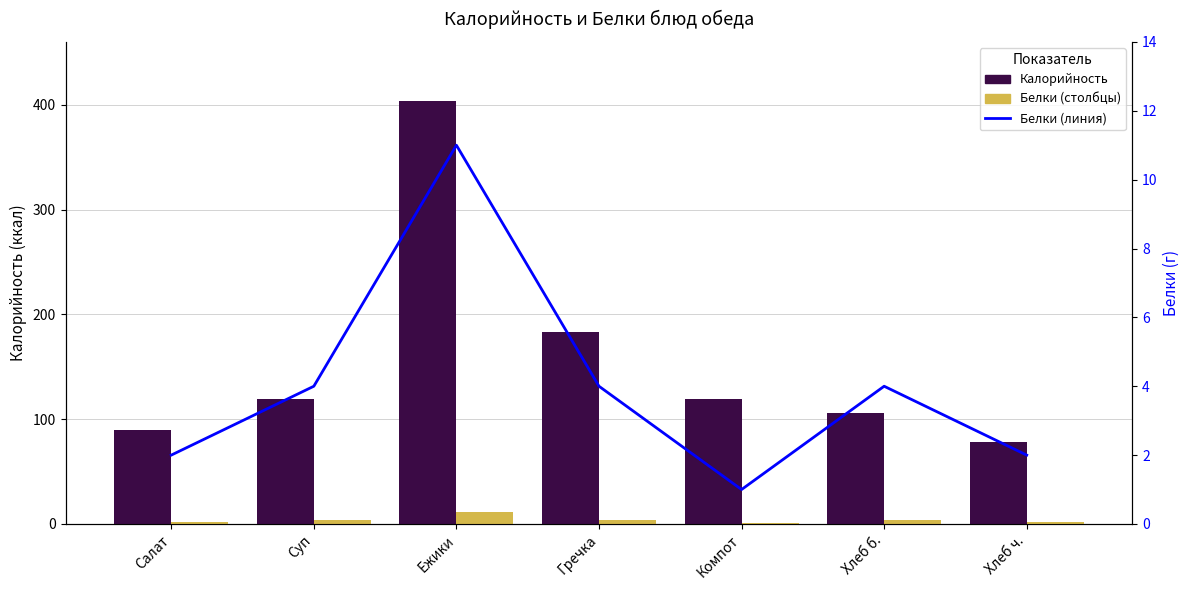

What is the difference between the Калорийность values at Ежики and Хлеб б.?

298